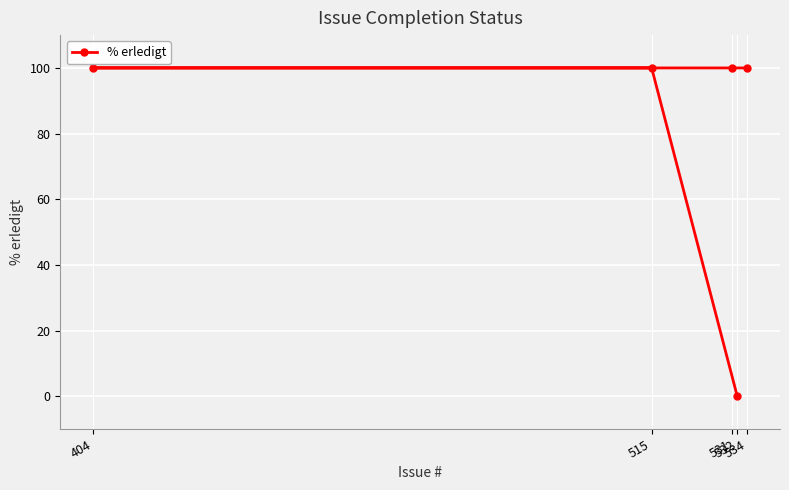

How many lines are shown in the chart?

1